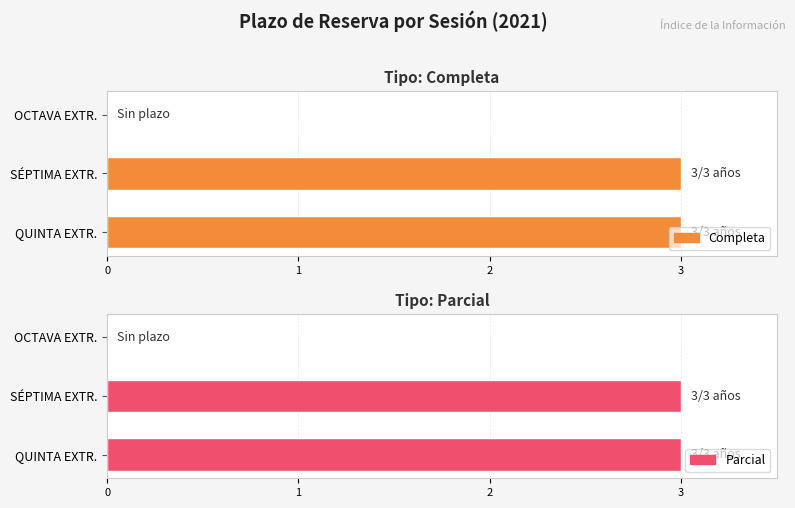

True or false: Parcial has a value of 0 at OCTAVA EXTR..

True